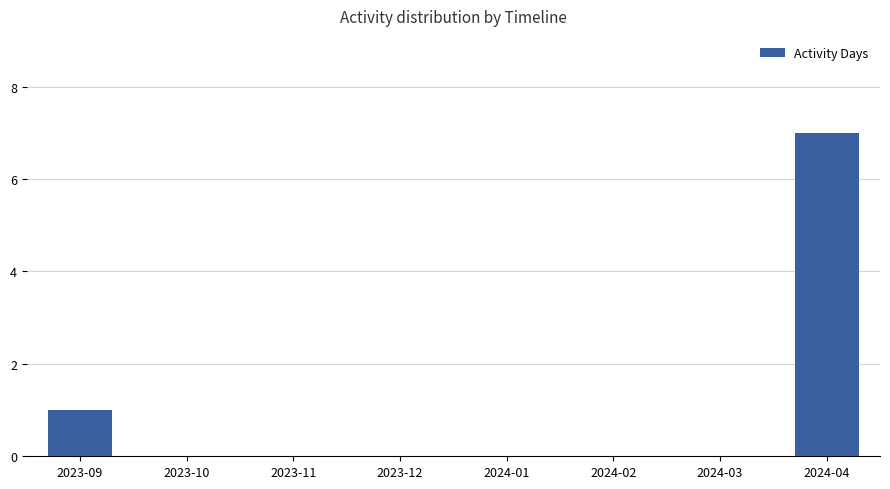

Which category has the highest value across all series?

2024-04